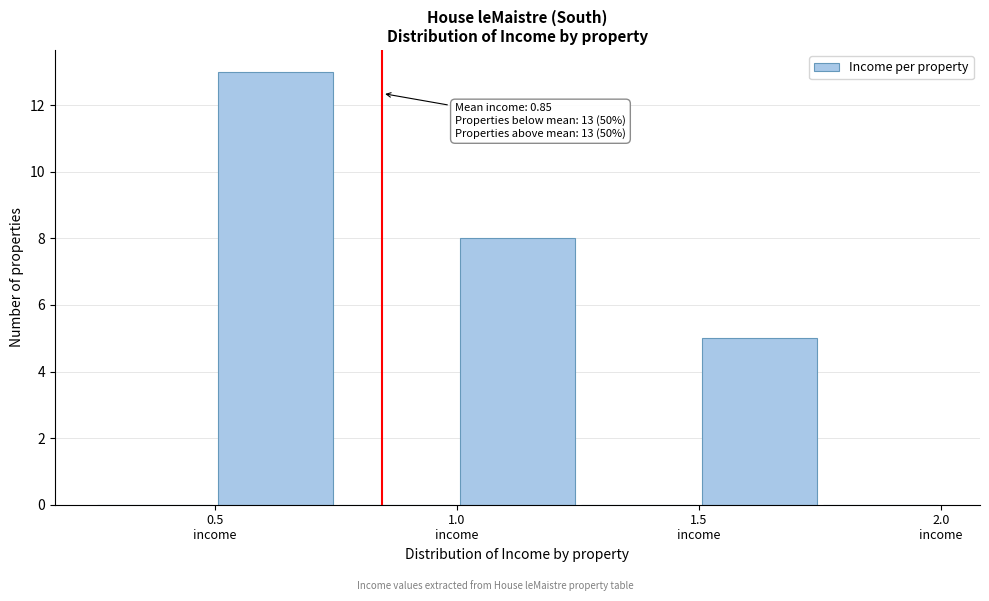

Over which range of the x-axis is the bar tallest?

0.50 to 0.75